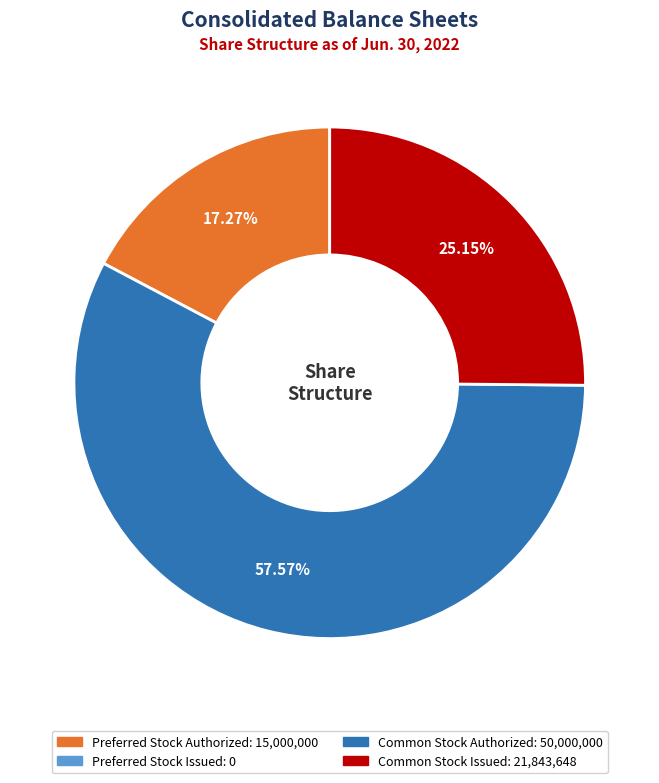

Is there any slice that represents more than half of the pie?

Yes